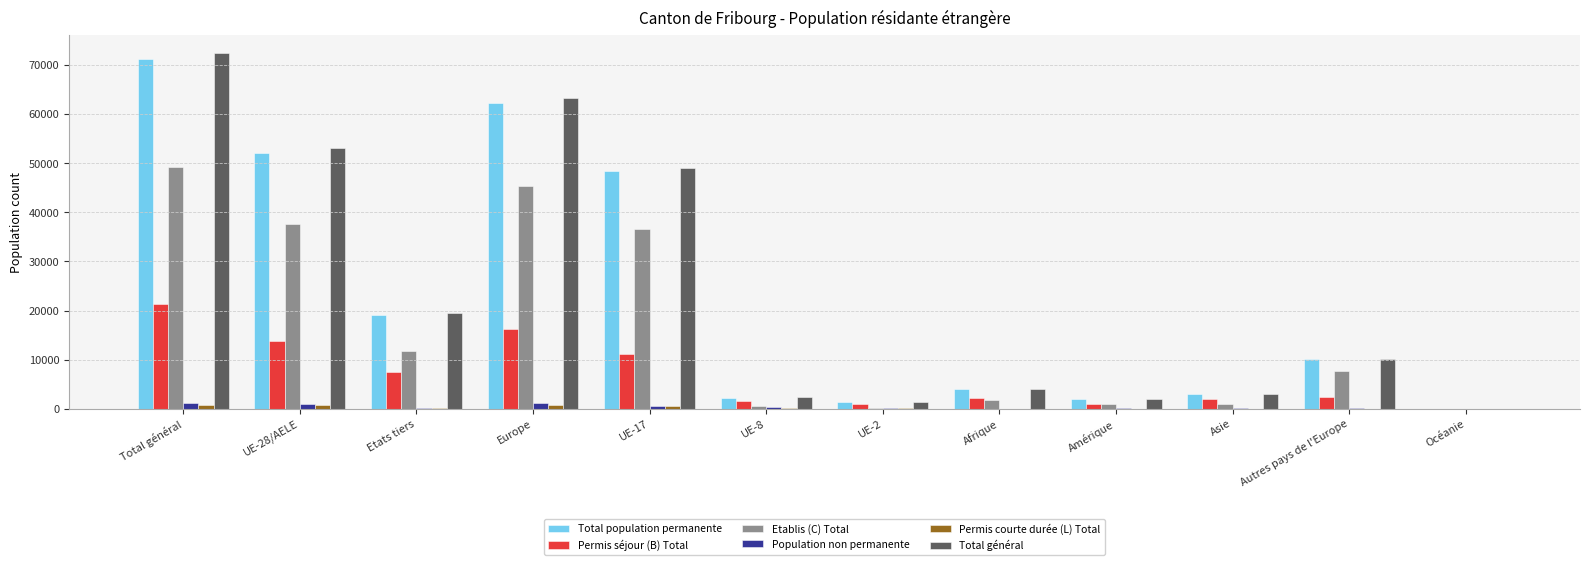

What is the total value across all series at Etats tiers?

57989